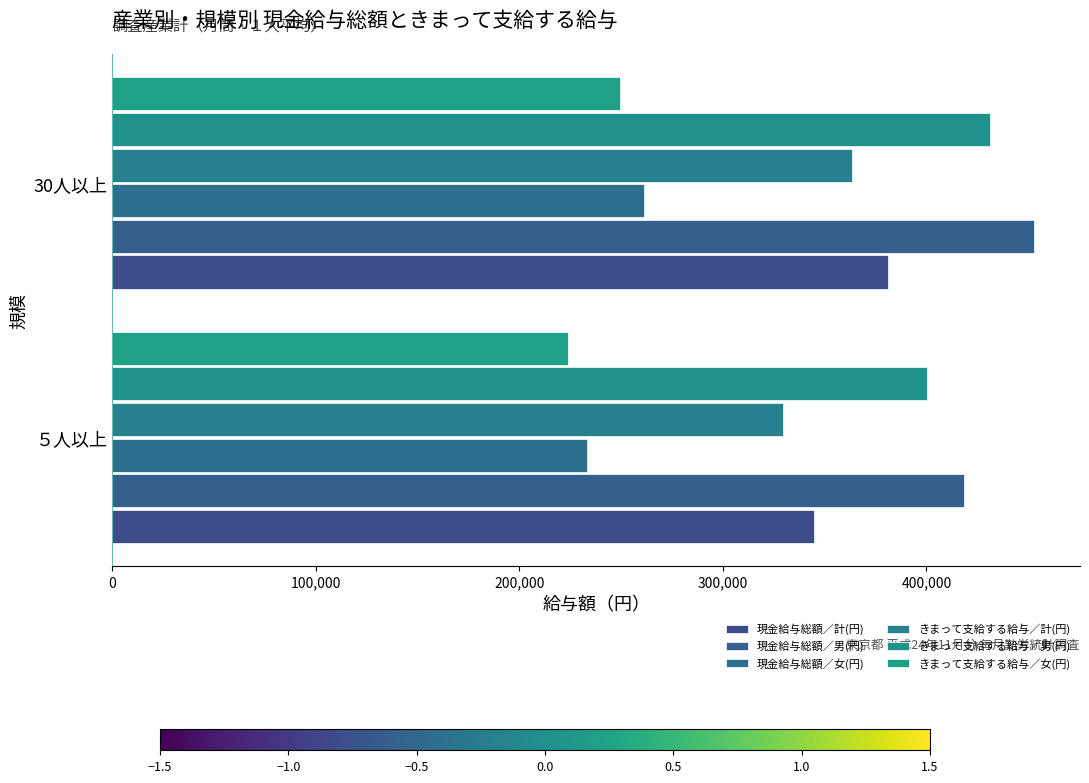

Count the number of data series in this chart.

6